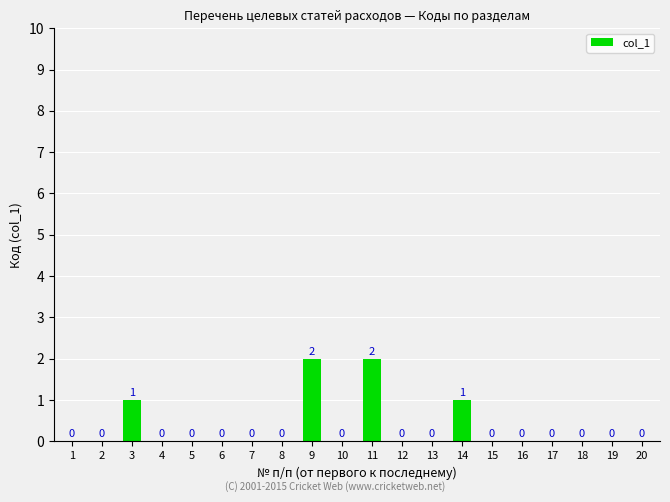

What is the sum of all values?

6